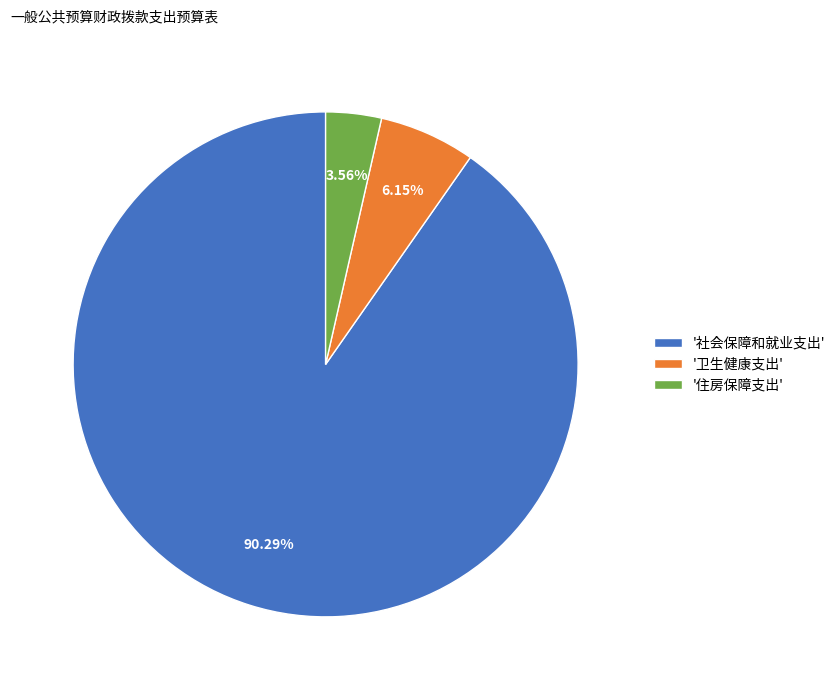

How many segments does this pie chart have?

3